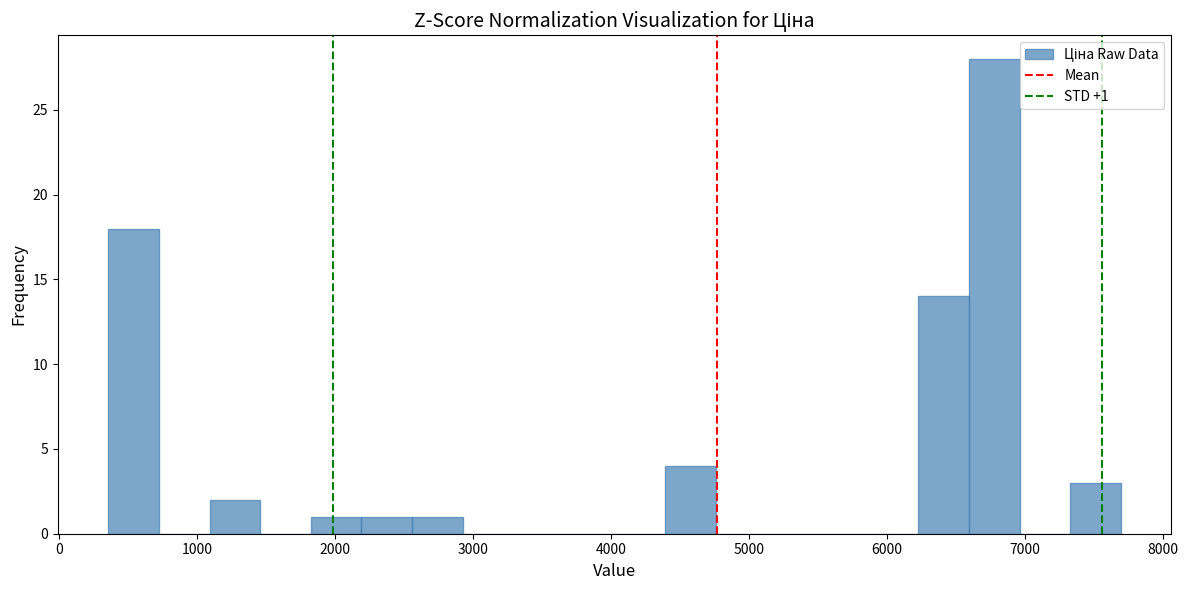

Read against the x-axis, roughly where is the centre of the tallest bar?

6800